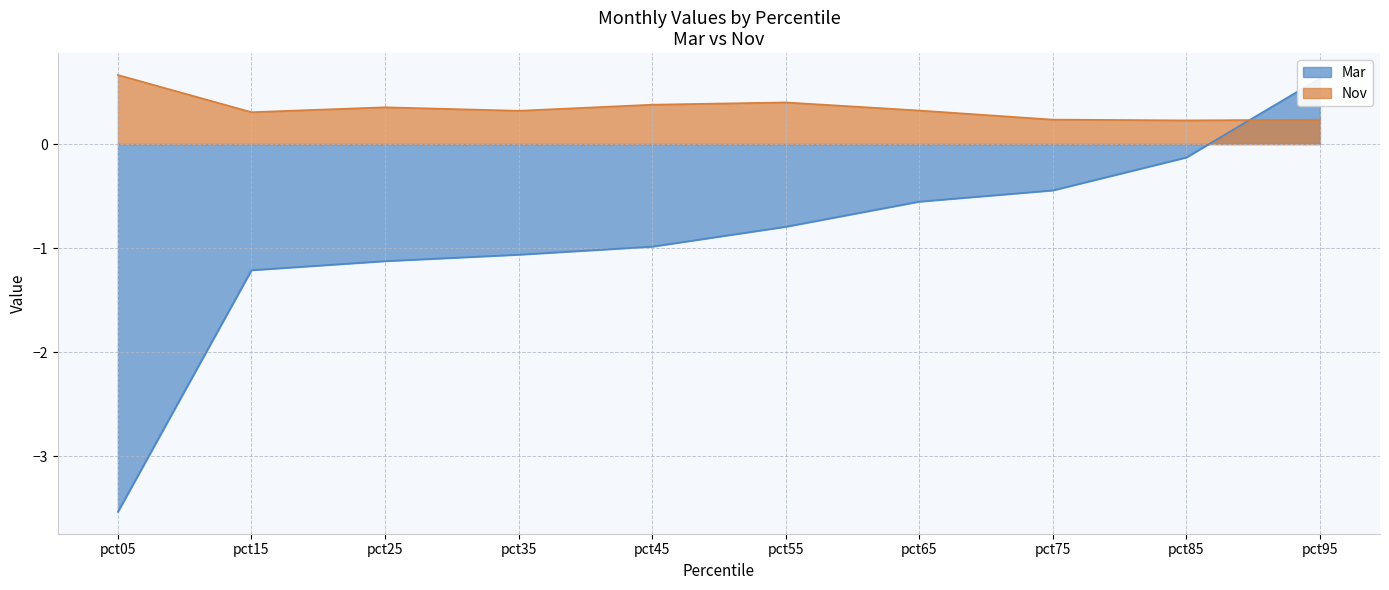

Which series has the largest total across all categories?

Nov